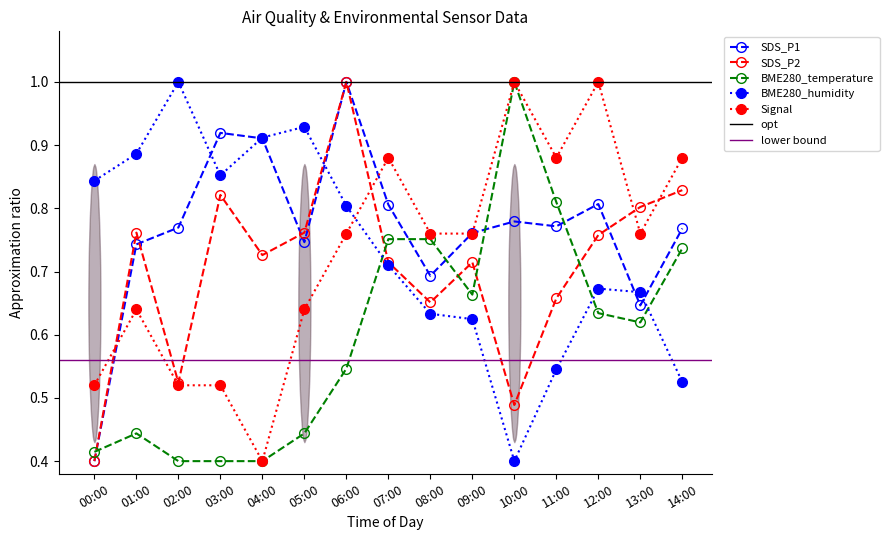

Rank the series at 03:00 from highest to lowest value.

SDS_P1, BME280_humidity, SDS_P2, Signal, BME280_temperature